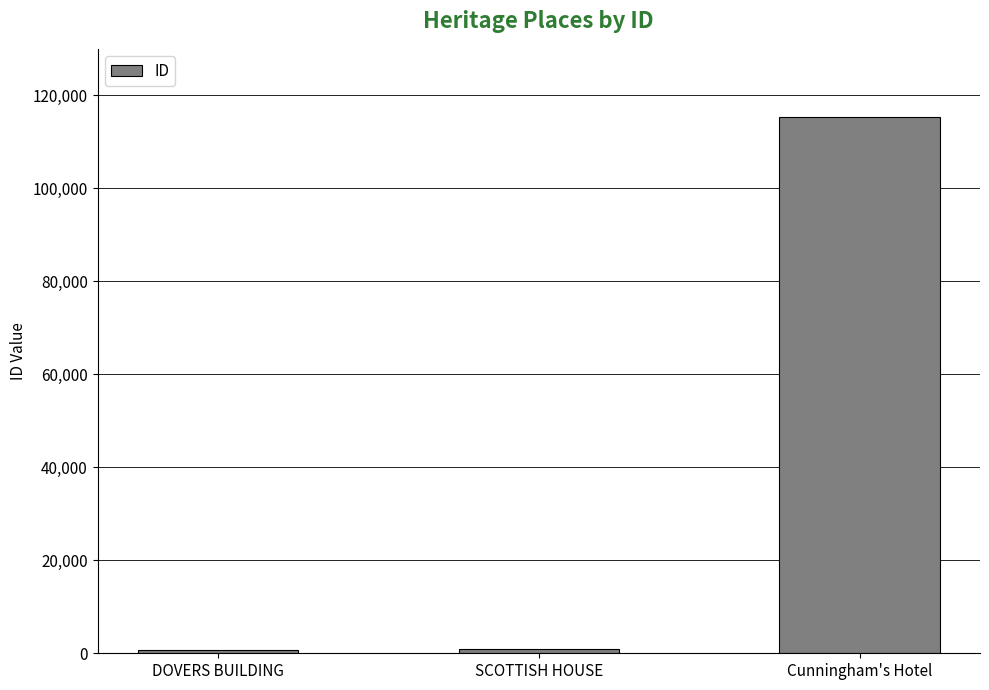

What is the label of the 1st bar from the right?

Cunningham's Hotel